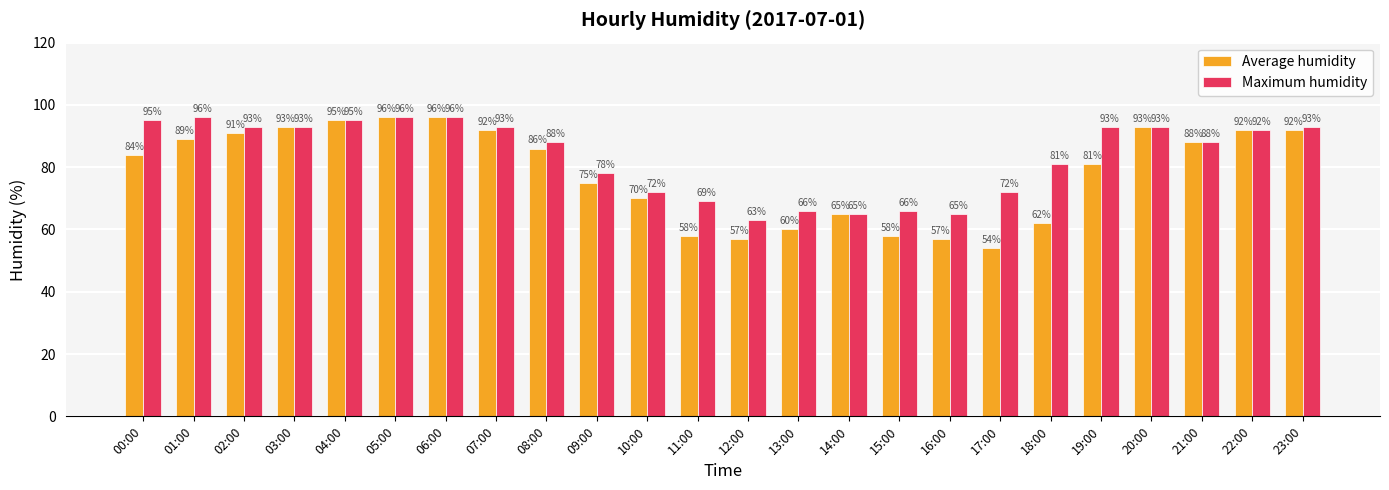

Rank the series by their average value, from highest to lowest.

Maximum humidity, Average humidity